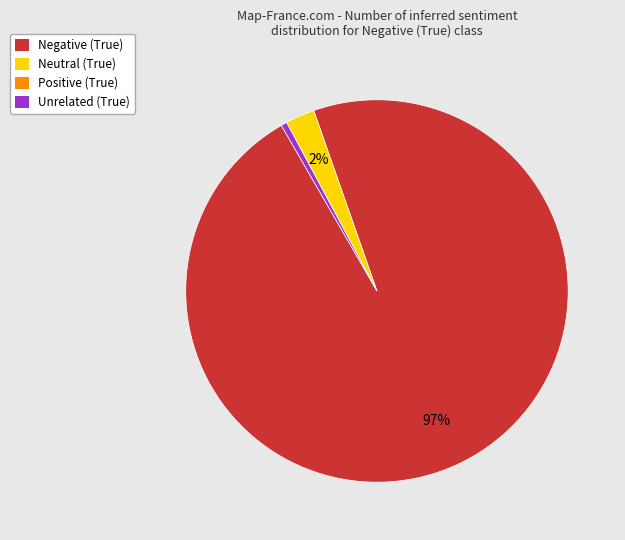

Which slice is the largest?

Negative (True)